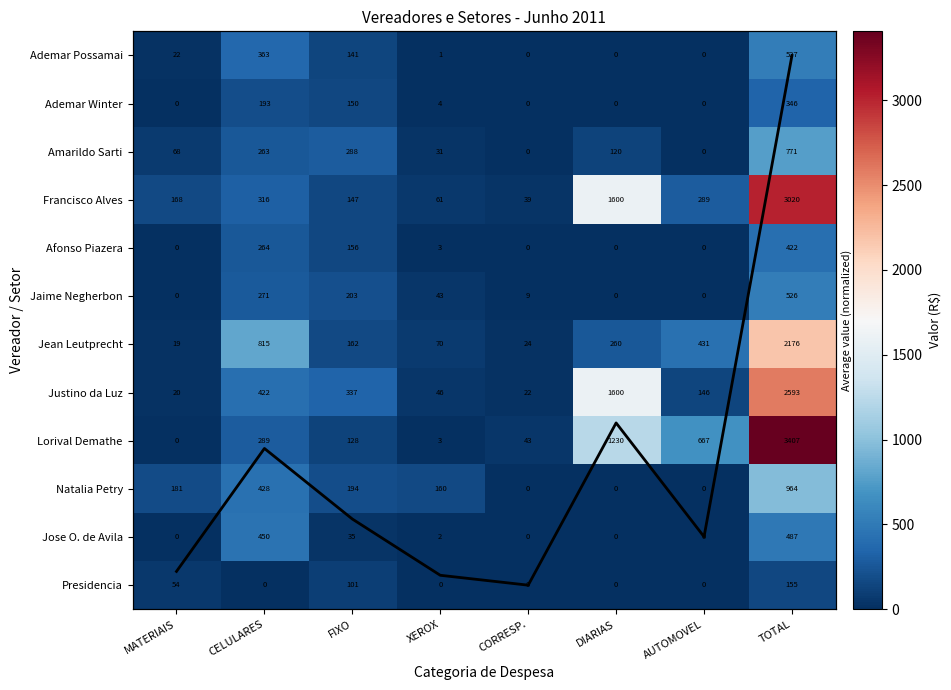

Count the number of categories in the chart.

8